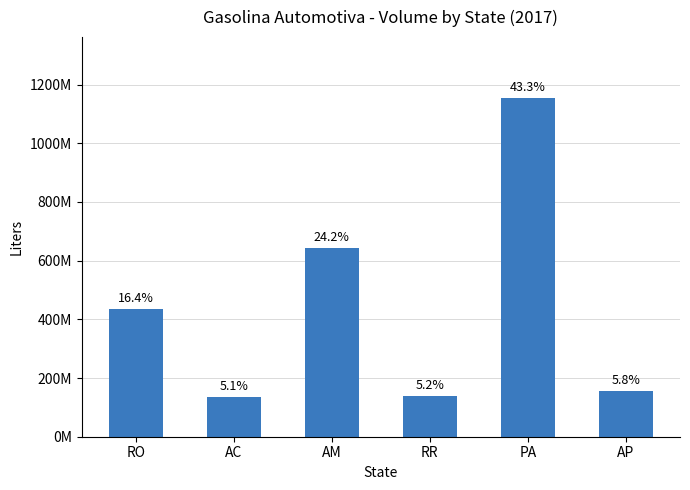

What position from the right is AP?

1